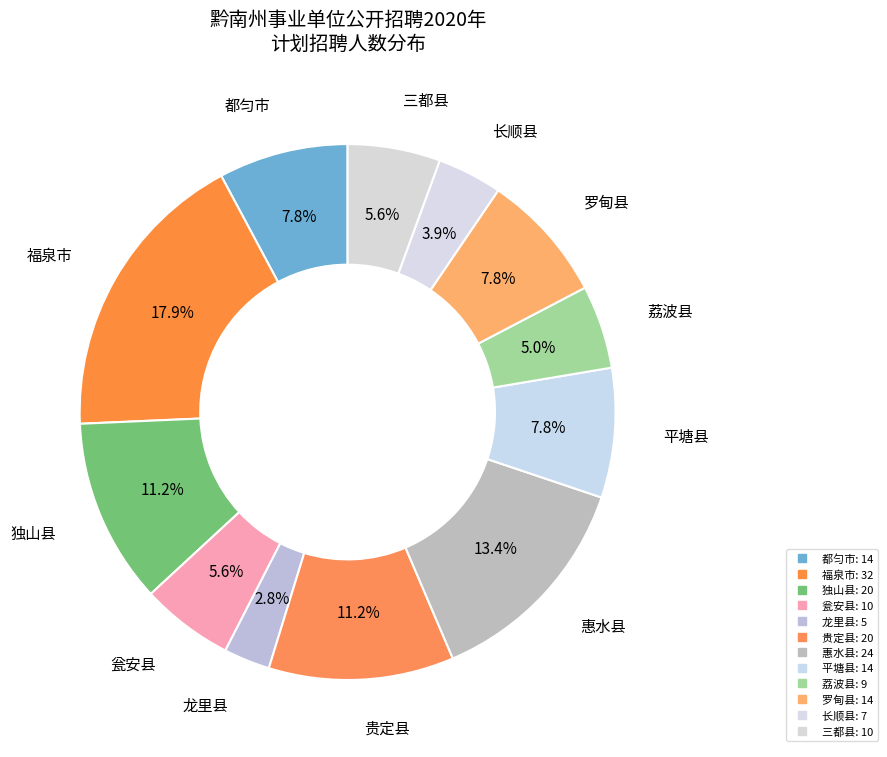

How many slices are in this pie chart?

12